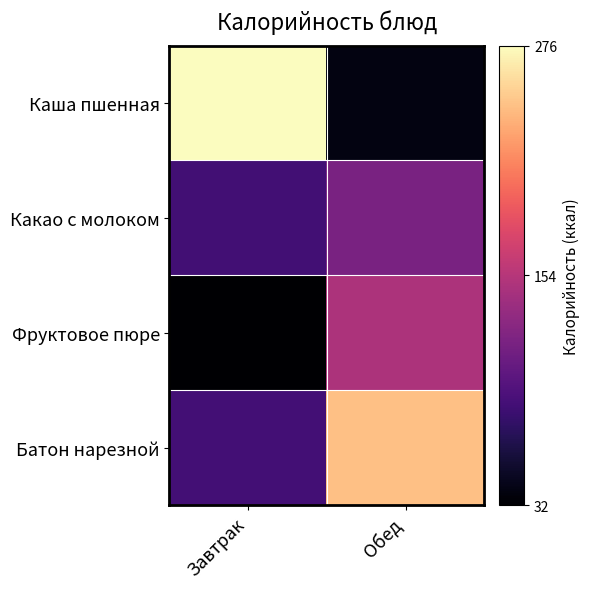

Which category has the lowest value across all series?

Завтрак